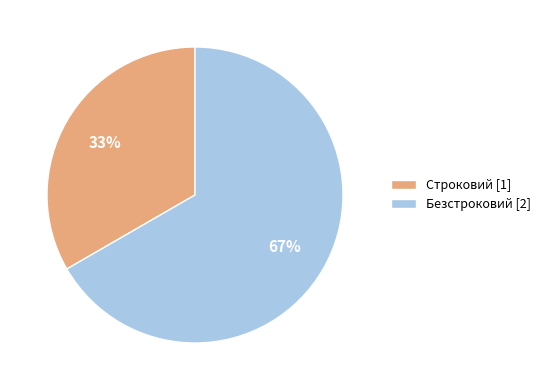

To the nearest percent, what portion does Безстроковий represent?

67%